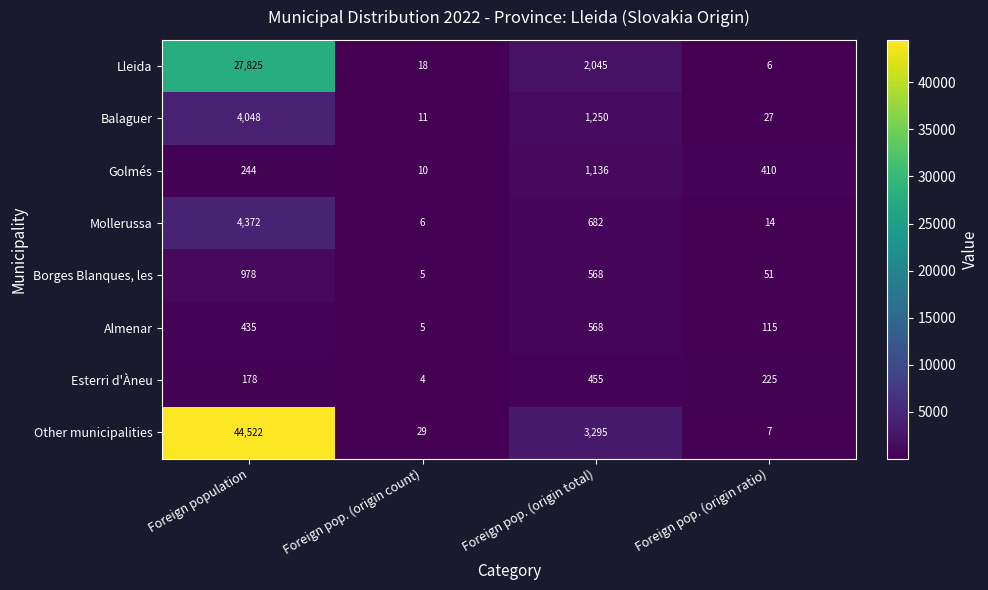

What is the total value across all series at Foreign population?

82602